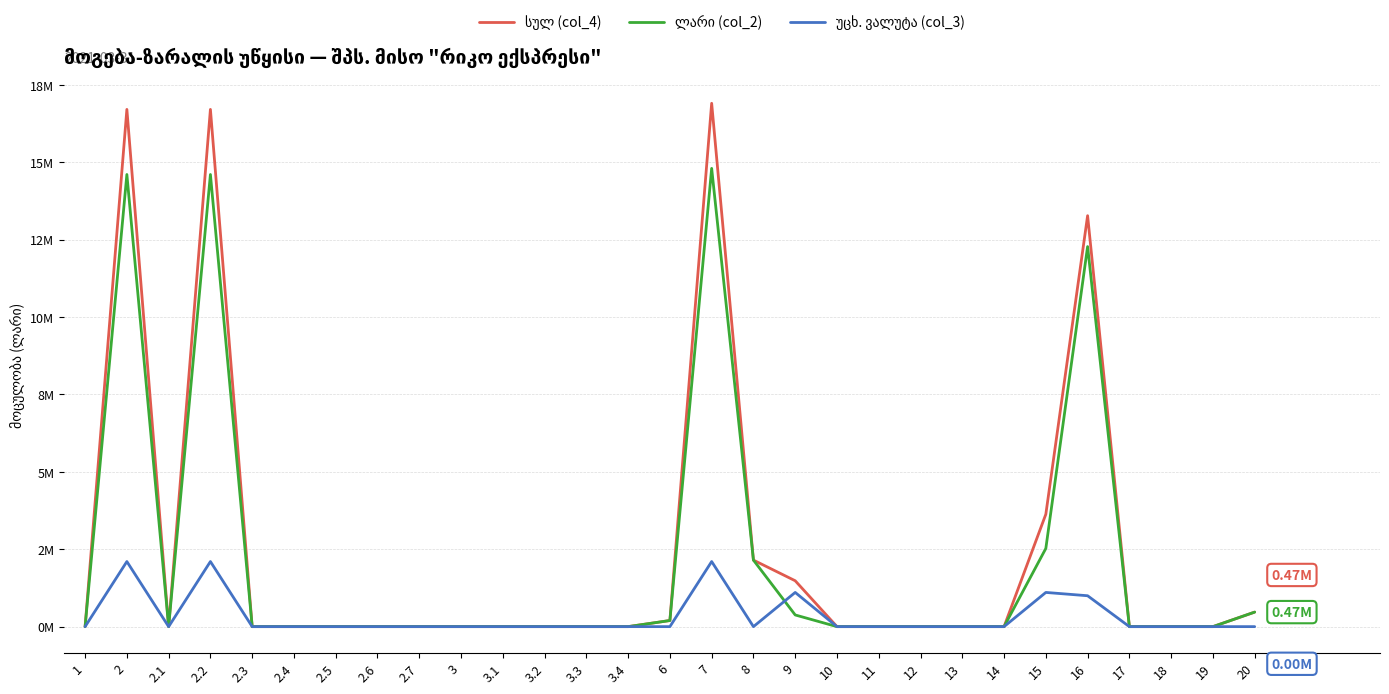

Is it true that სულ (col_4) equals -6388135.6 at 13?

False